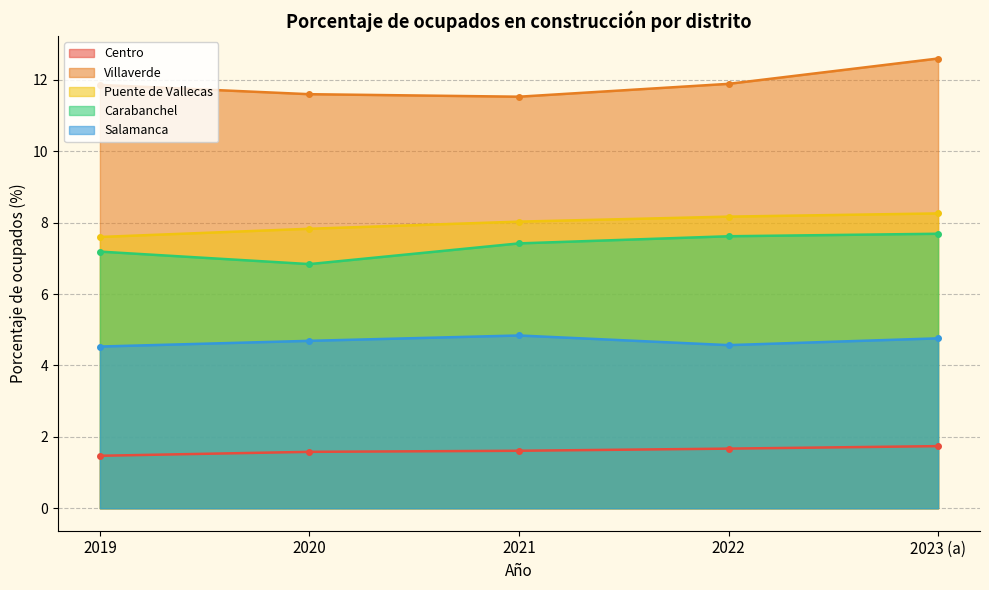

Between 2021 and 2019, which is larger?

2021